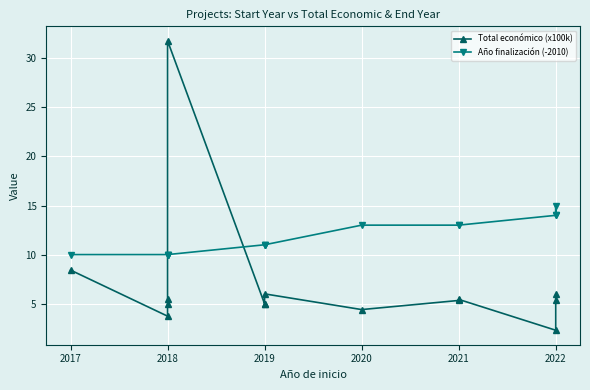

Reading left to right, extract all data points from this chart.

Total económico (x100k): 8.4	3.7	5.0	5.4	31.8	5.0	5.0	6.0	4.4	5.3	5.4	2.3	5.3	5.9
Año finalización (-2010): 10.0	10.0	10.0	10.0	10.0	11.0	11.0	11.0	13.0	13.0	13.0	14.0	15.0	14.0